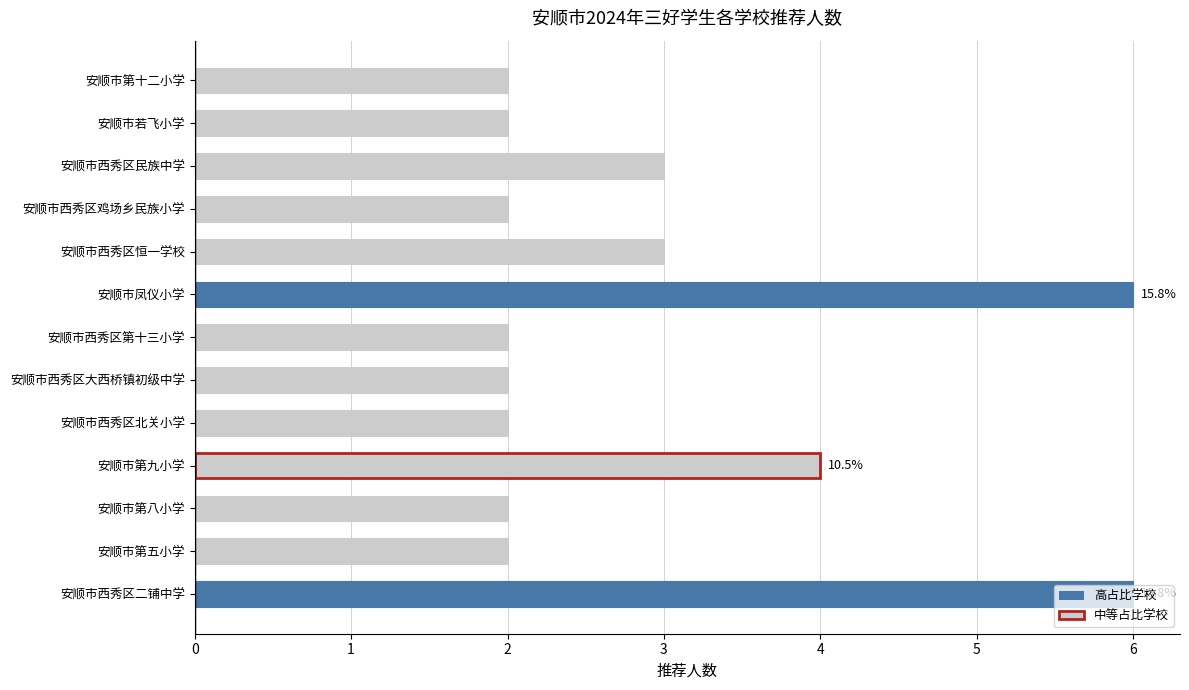

What is the maximum value shown in the chart?

6